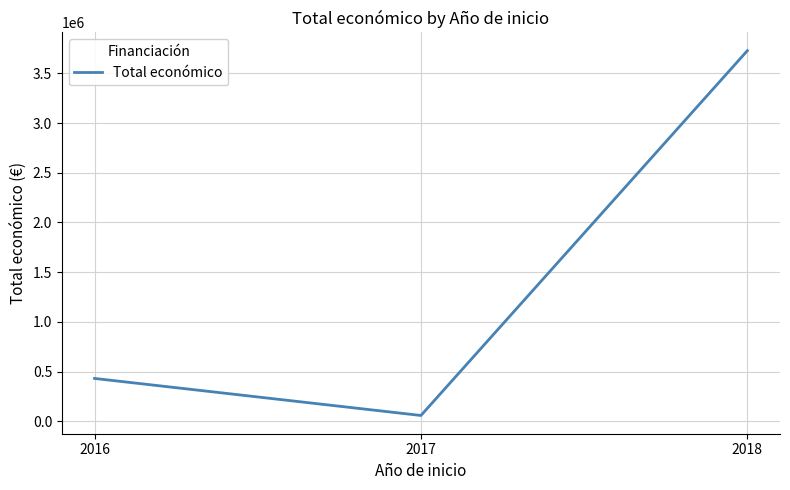

What is the change in value from 2016 to 2017?

-372758